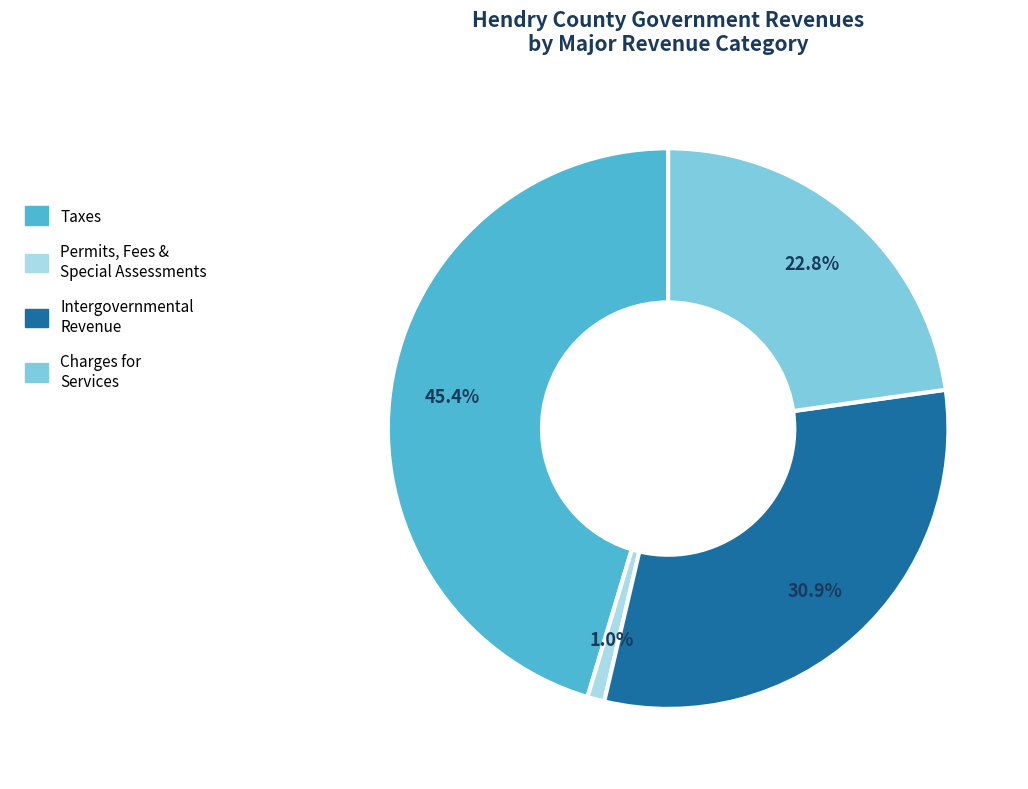

Is there a majority slice in this chart?

No